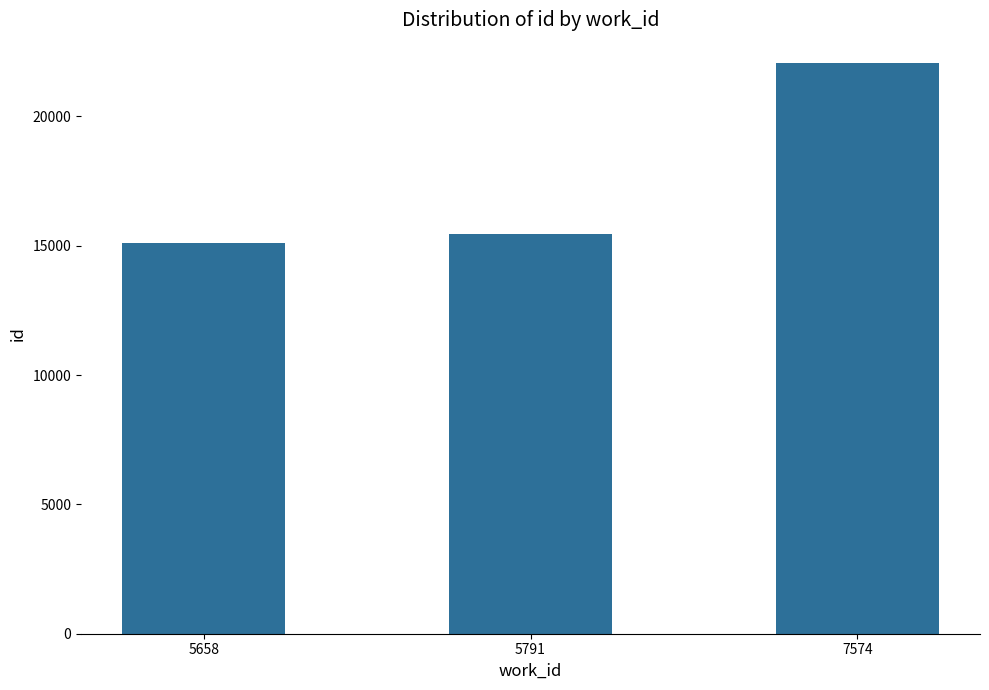

Rank the categories by value from lowest to highest.

5658, 5791, 7574